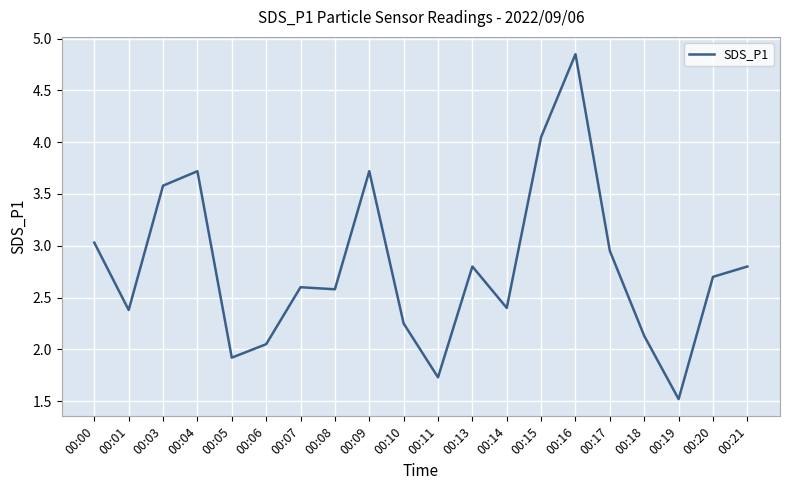

At which category does the chart reach its minimum across all series?

00:19